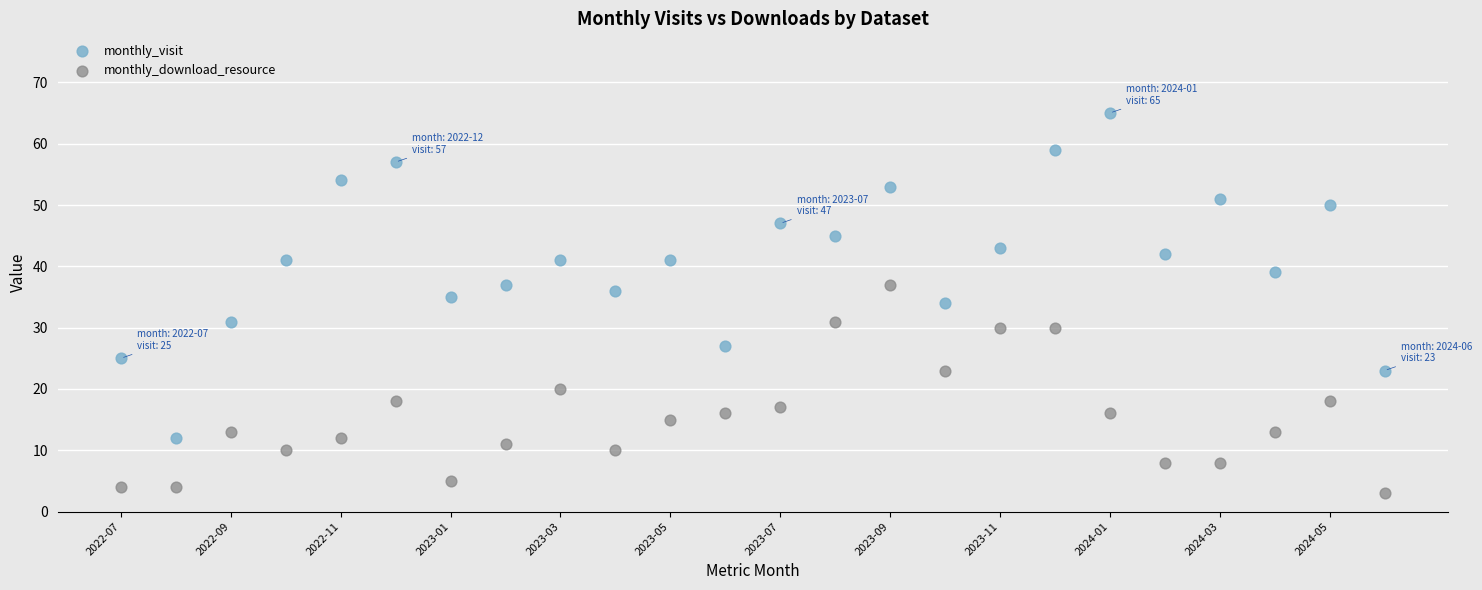

Across all data points, what is the range of Y values (max minus min)?

62